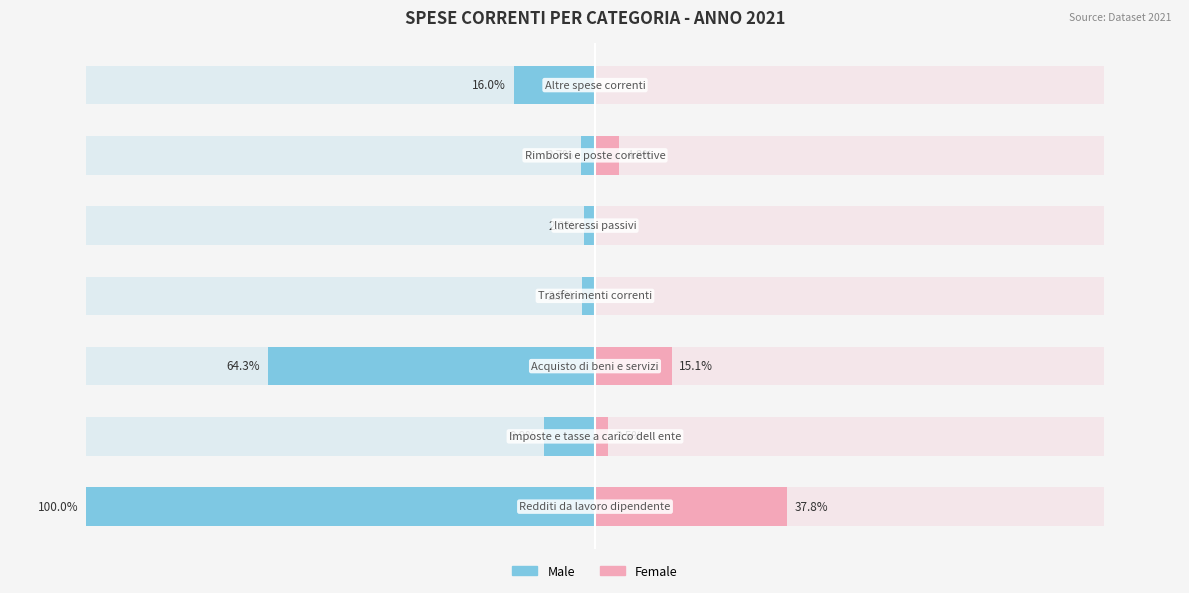

Is it true that Female equals 6.5 at 5?

False